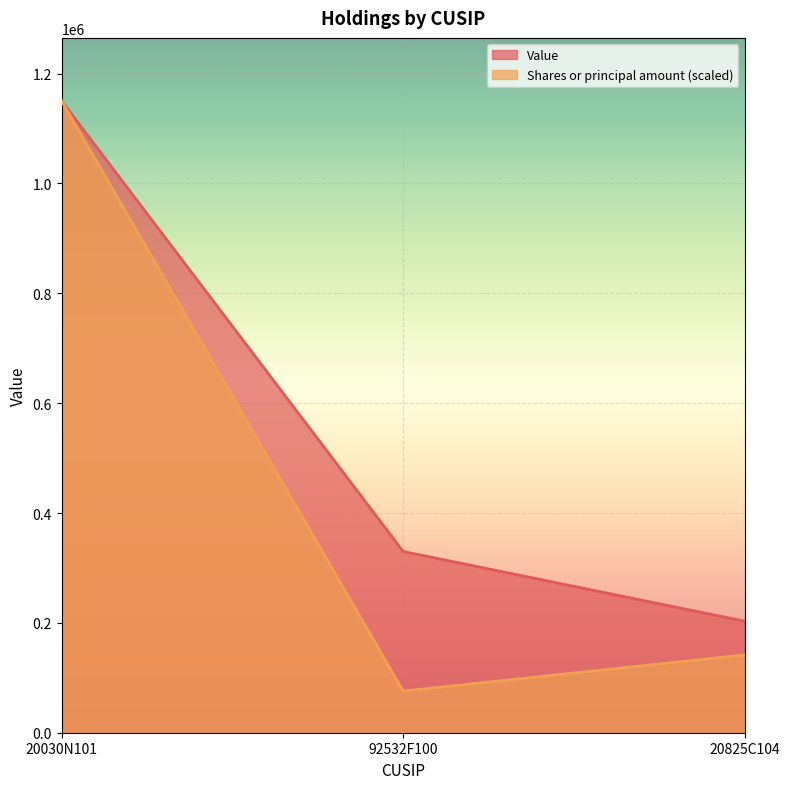

What is the approximate value of Value at 92532F100?

330000.0